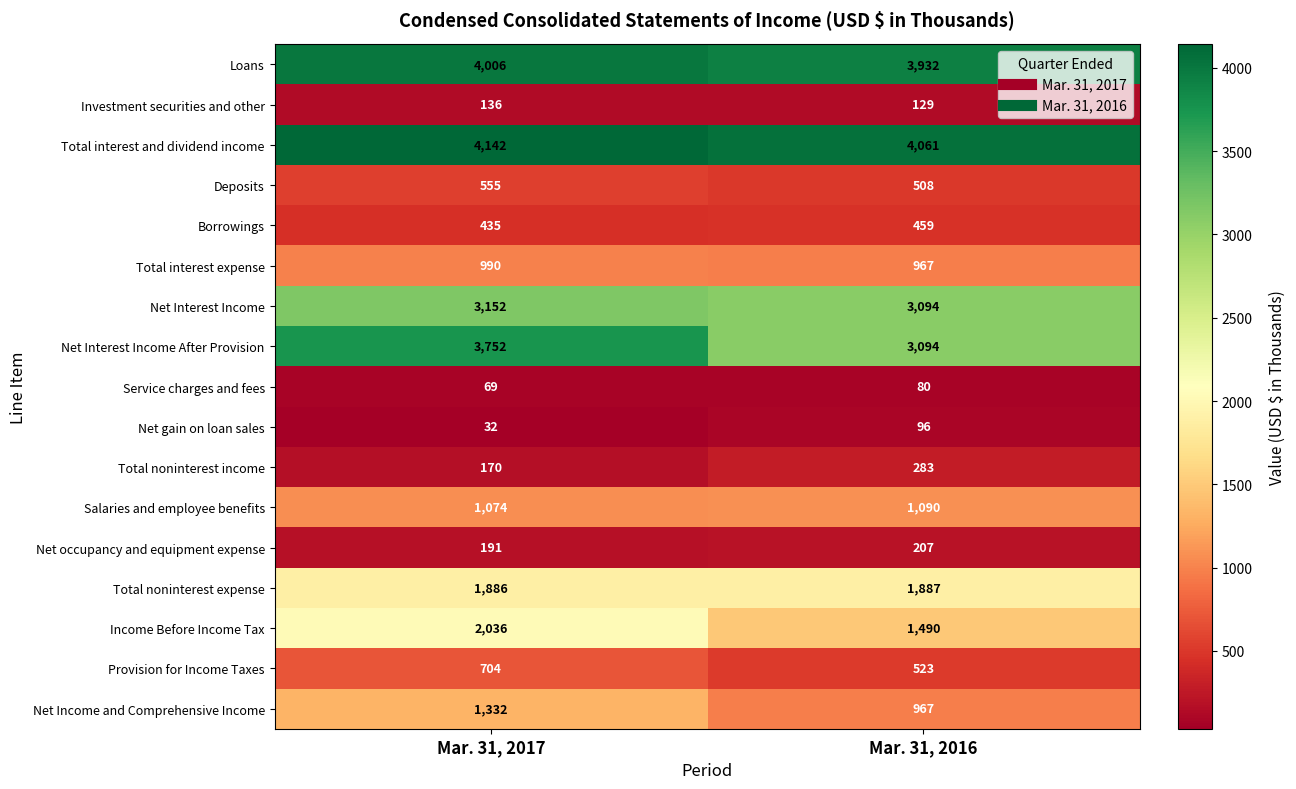

List the labels in order of Total interest and dividend income value, smallest first.

Mar. 31, 2016, Mar. 31, 2017